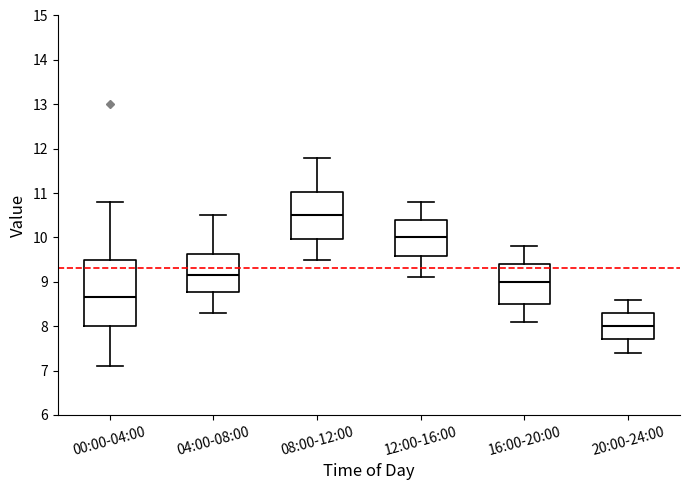

Reading left to right, read every box against the y-axis: the position of its median line, the range the box covers, and the ends of its whiskers. The values are not printed on the chart, so give them approximately, as read against the axis.

00:00-04:00: median 8.7, box 8.0 to 9.5, whiskers 7.1 to 10.8
04:00-08:00: median 9.2, box 8.8 to 9.6, whiskers 8.3 to 10.5
08:00-12:00: median 10.5, box 10.0 to 11.0, whiskers 9.5 to 11.8
12:00-16:00: median 10.0, box 9.6 to 10.4, whiskers 9.1 to 10.8
16:00-20:00: median 9.0, box 8.5 to 9.4, whiskers 8.1 to 9.8
20:00-24:00: median 8.0, box 7.7 to 8.3, whiskers 7.4 to 8.6